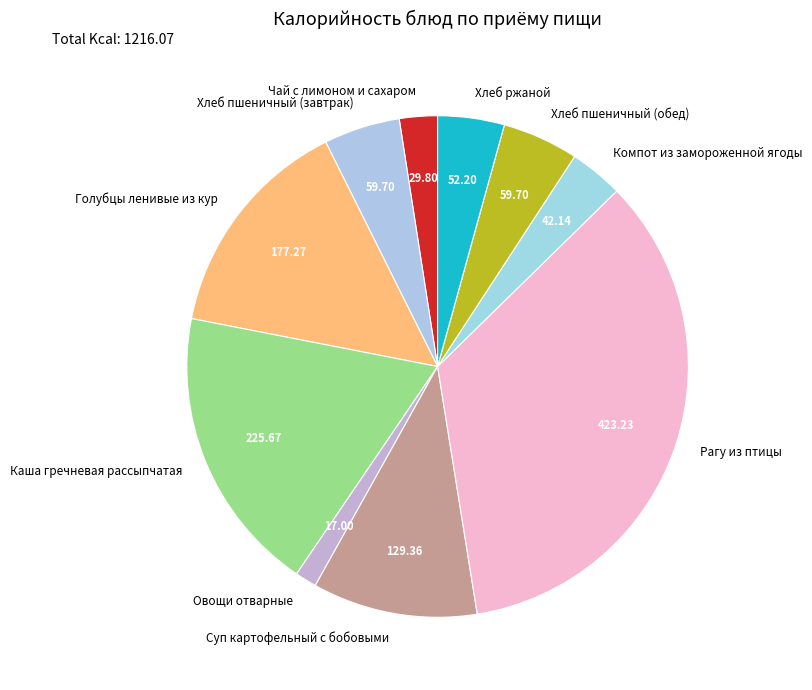

How many slices are in this pie chart?

10